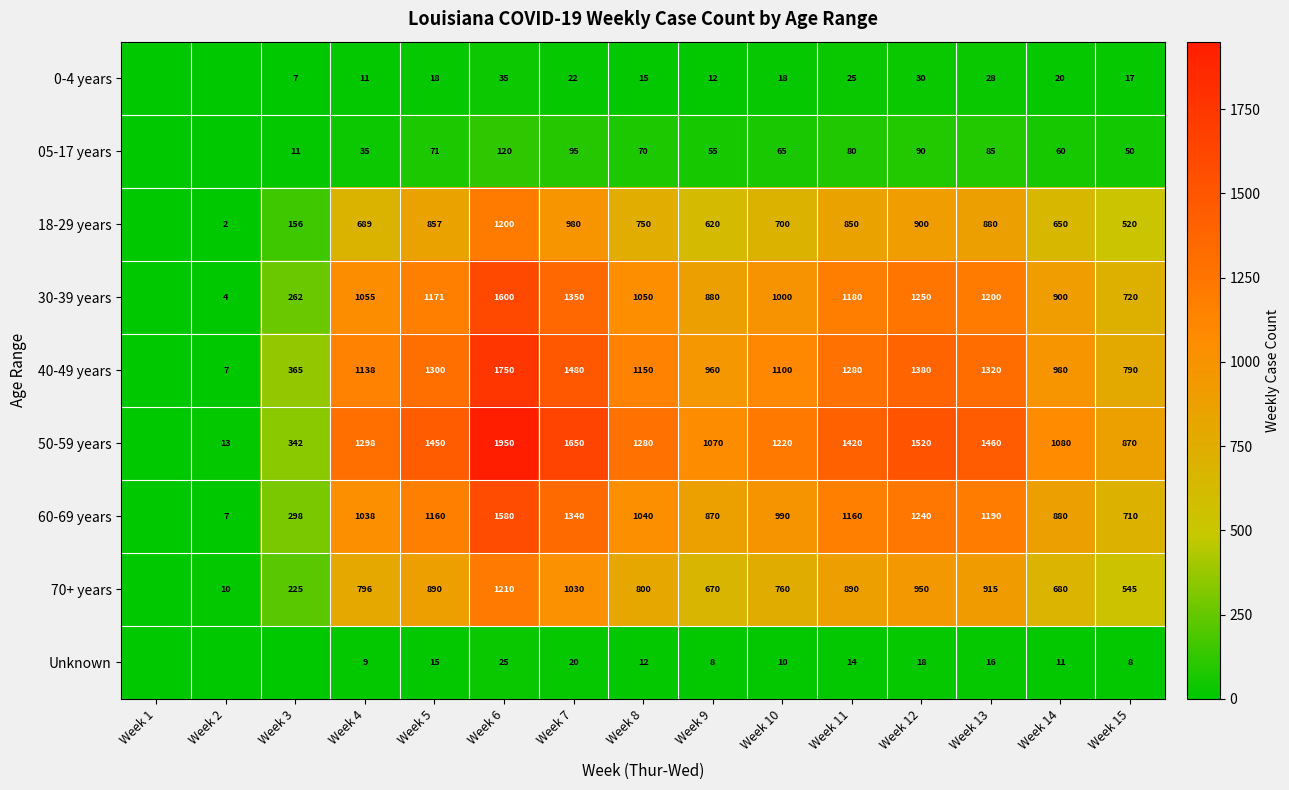

What is the total value across all series at Week 7?

7967